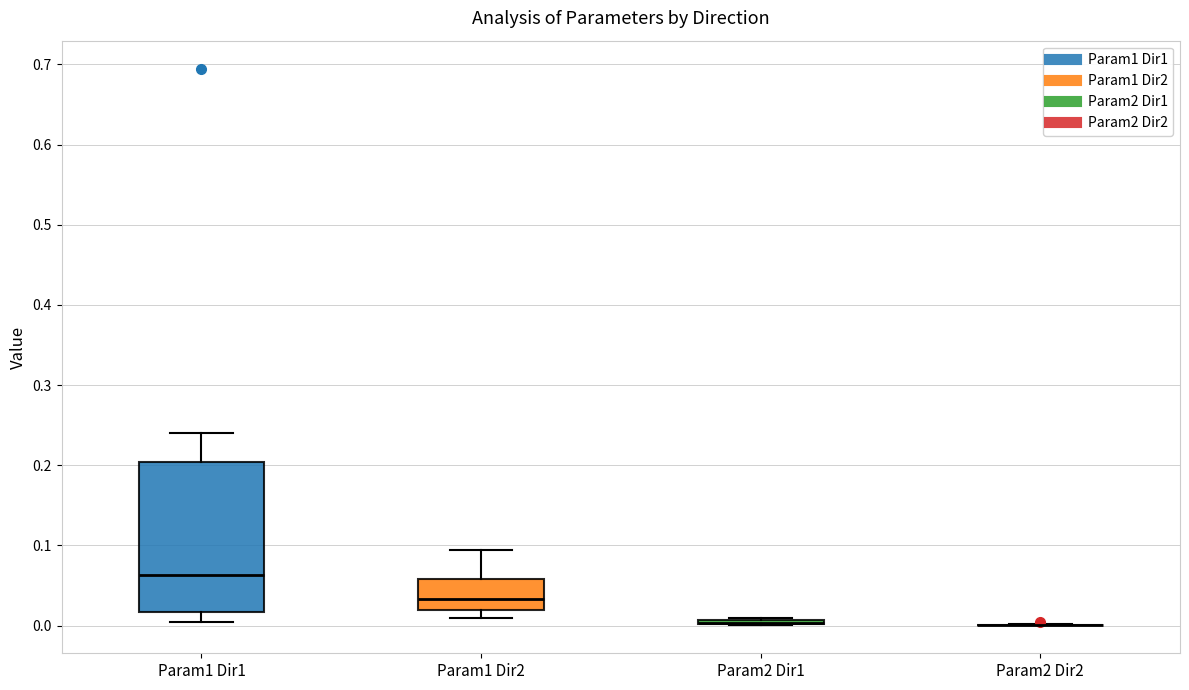

Reading left to right, transcribe this box plot: for each box, give where its median line is, the range the box spans, and where its two whiskers end, as read against the y-axis. The values are not printed on the chart, so give them approximately, as read against the axis.

Param1 Dir1: median 0.06, box 0.02 to 0.20, whiskers 0.00 to 0.24
Param1 Dir2: median 0.03, box 0.02 to 0.06, whiskers 0.01 to 0.09
Param2 Dir1: box collapsed to a line at 0.00, whiskers 0.00 to 0.01
Param2 Dir2: box collapsed to a line at 0.00, whiskers 0.00 to 0.00